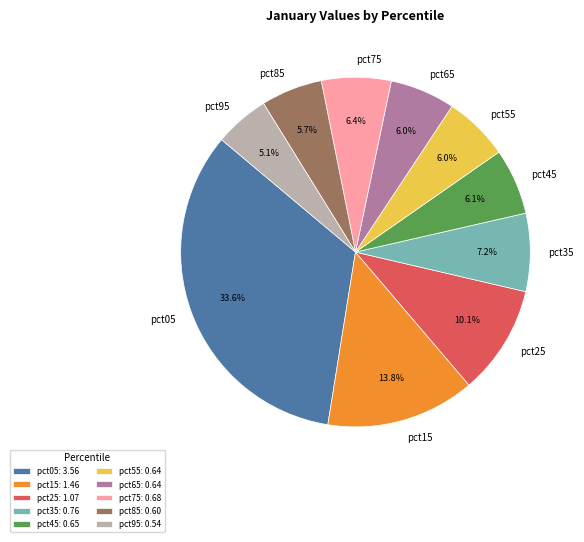

To the nearest percent, what is the average slice percentage?

10%